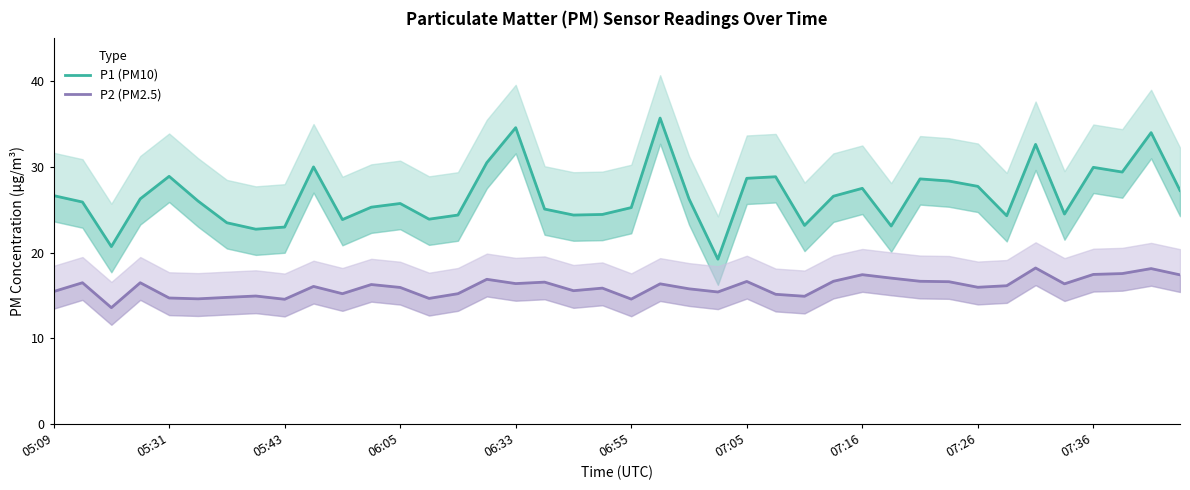

True or false: P2 (PM2.5) and P1 (PM10) cross at least once.

False